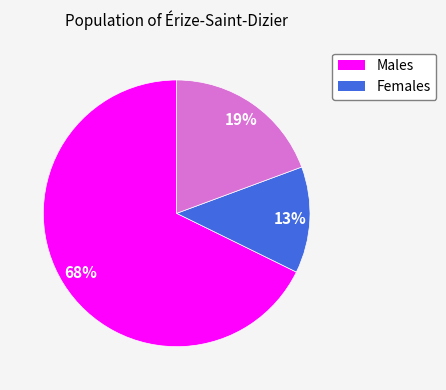

Is there any slice that represents more than half of the pie?

Yes